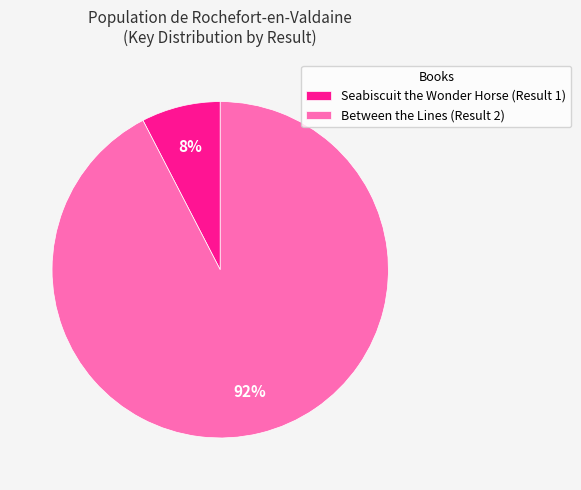

Between Seabiscuit the Wonder Horse (Result 1) and Between the Lines (Result 2), which is larger?

Between the Lines (Result 2)